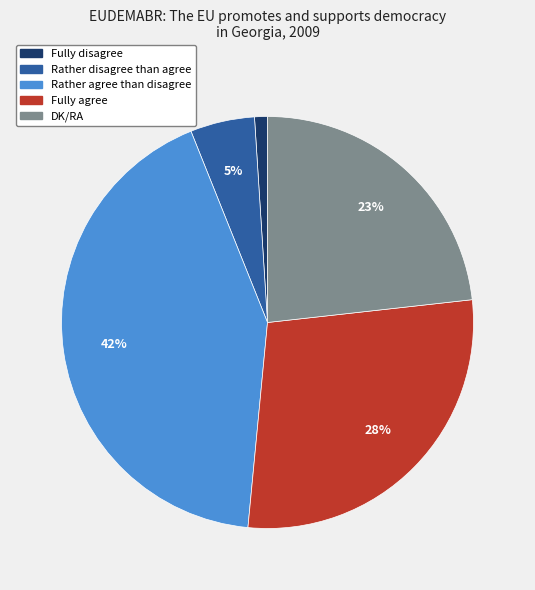

To the nearest percent, what is the average slice percentage?

20%